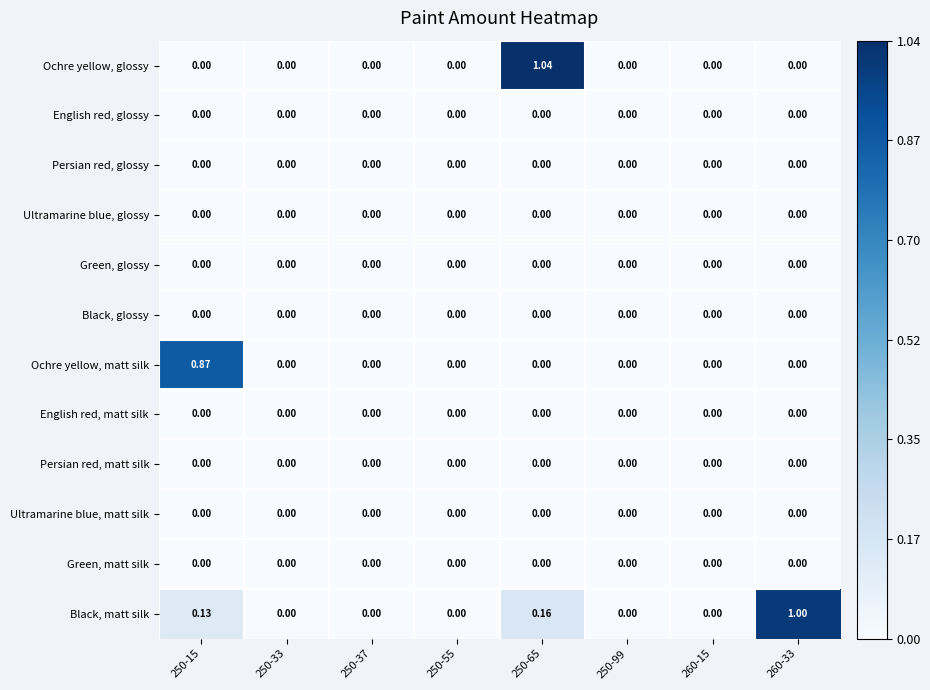

Which series changed the most between 260-15 and 260-33?

Black, matt silk